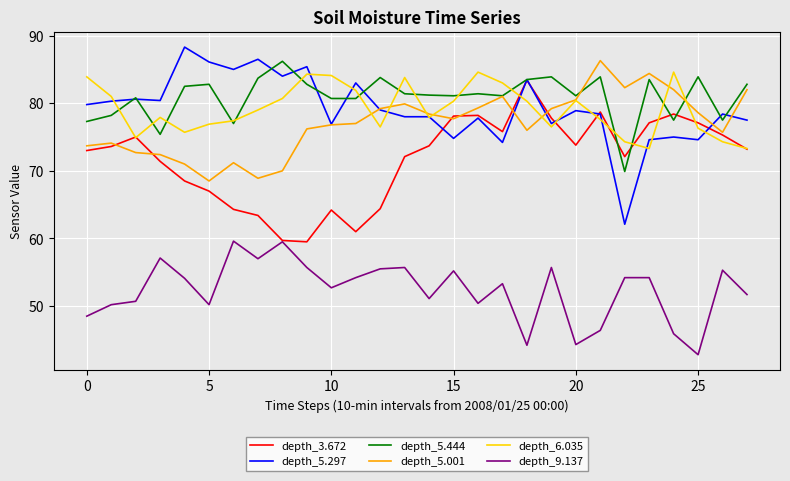

What is the smallest value displayed?

42.8